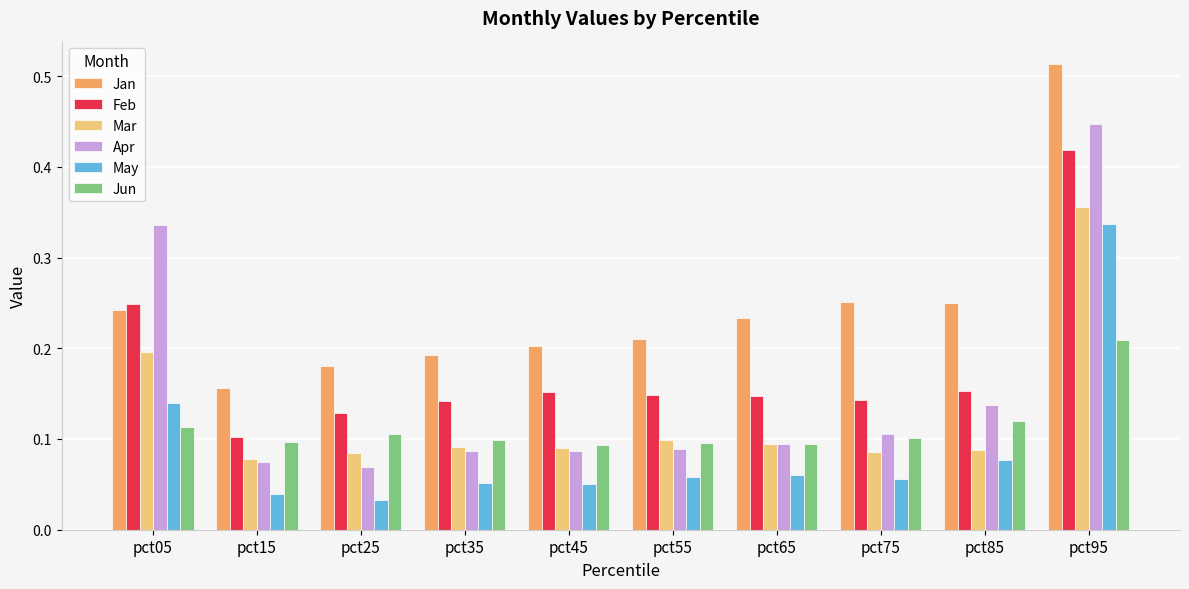

What is the sum of all Jan values?

2.4